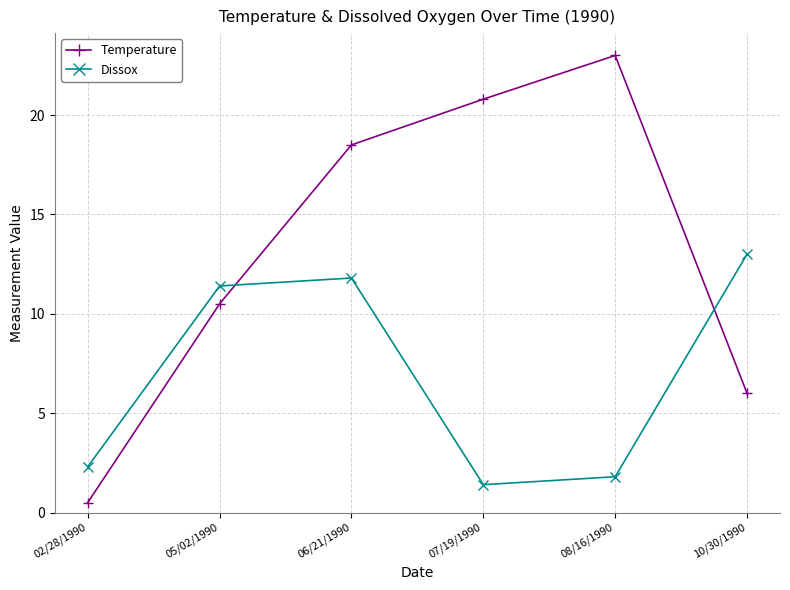

At which label does Temperature first exceed 18?

06/21/1990